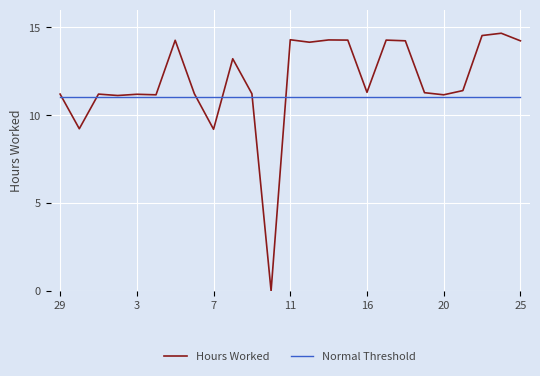

Rank the series by their average value, from highest to lowest.

Hours Worked, Normal Threshold